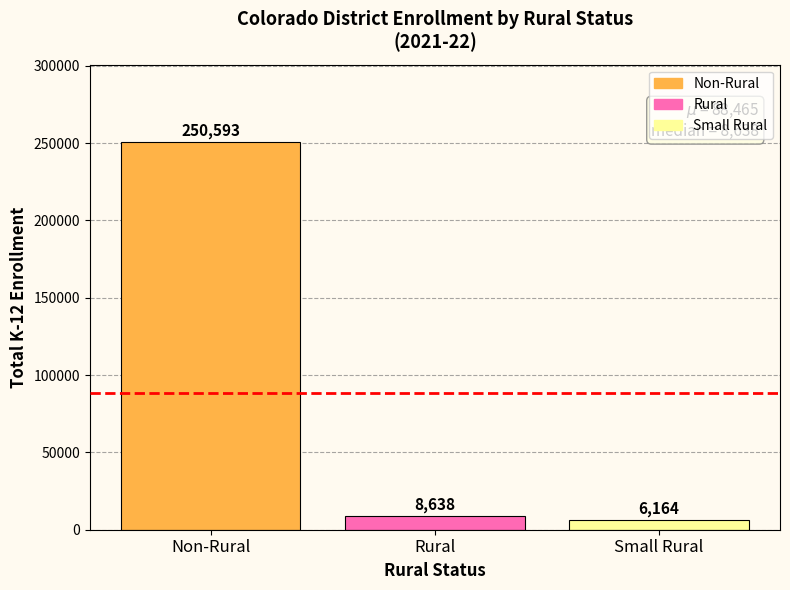

Between Small Rural and Non-Rural, which is larger?

Non-Rural